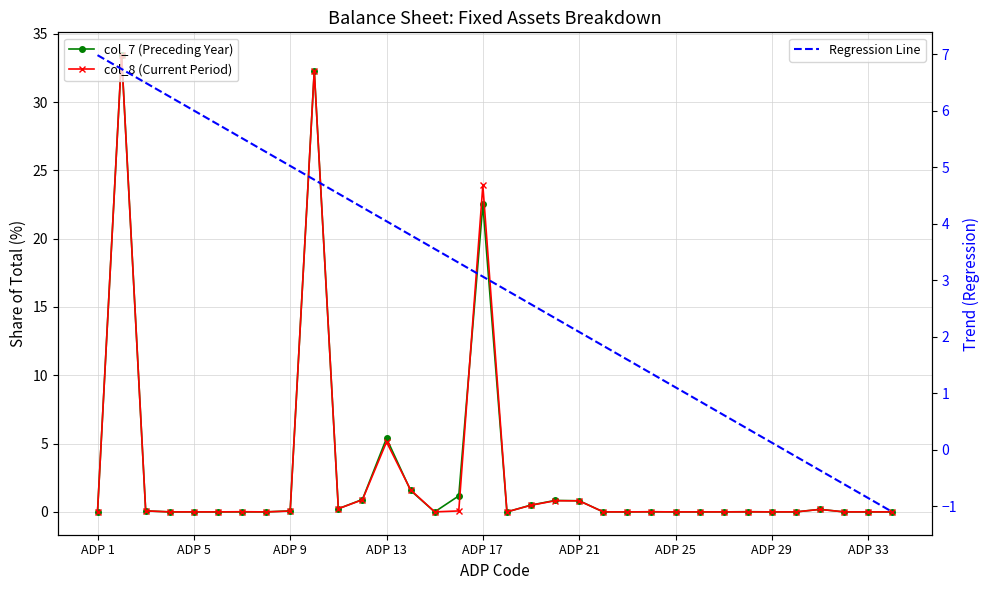

Reading left to right, what are all the values shown in this chart?

col_7 (Preceding Year): 0.0	33.4	0.1	0.0	0.0	0.0	0.0	0.0	0.1	32.3	0.2	0.9	5.4	1.6	0.0	1.2	22.5	0.0	0.5	0.8	0.8	0.0	0.0	0.0	0.0	0.0	0.0	0.0	0.0	0.0	0.2	0.0	0.0	0.0
col_8 (Current Period): 0.0	33.4	0.1	0.0	0.0	0.0	0.0	0.0	0.1	32.3	0.2	0.9	5.1	1.6	0.0	0.1	23.9	0.0	0.5	0.8	0.8	0.0	0.0	0.0	0.0	0.0	0.0	0.0	0.0	0.0	0.2	0.0	0.0	0.0
Regression Line: 7.0	6.7	6.5	6.2	6.0	5.8	5.5	5.3	5.0	4.8	4.5	4.3	4.0	3.8	3.6	3.3	3.1	2.8	2.6	2.3	2.1	1.8	1.6	1.3	1.1	0.9	0.6	0.4	0.1	-0.1	-0.4	-0.6	-0.9	-1.1